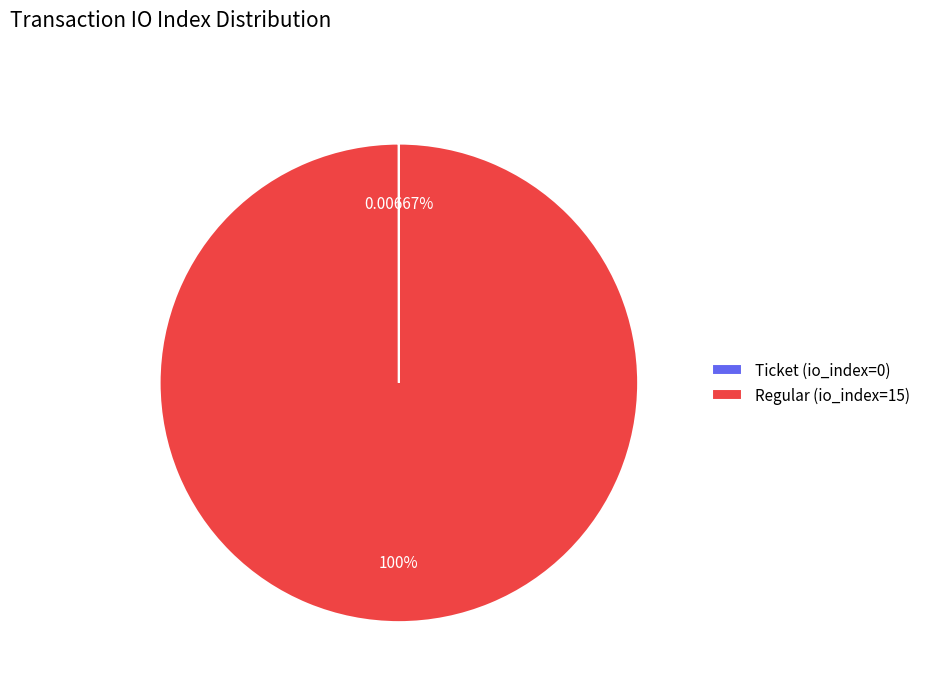

What is the majority slice?

Regular (io_index=15)